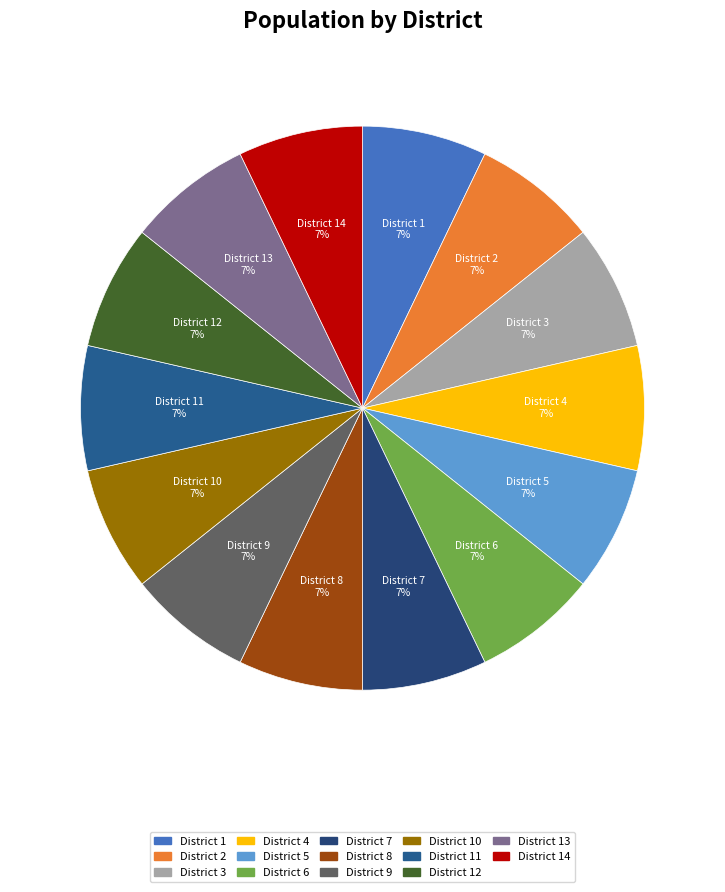

How many segments does this pie chart have?

14